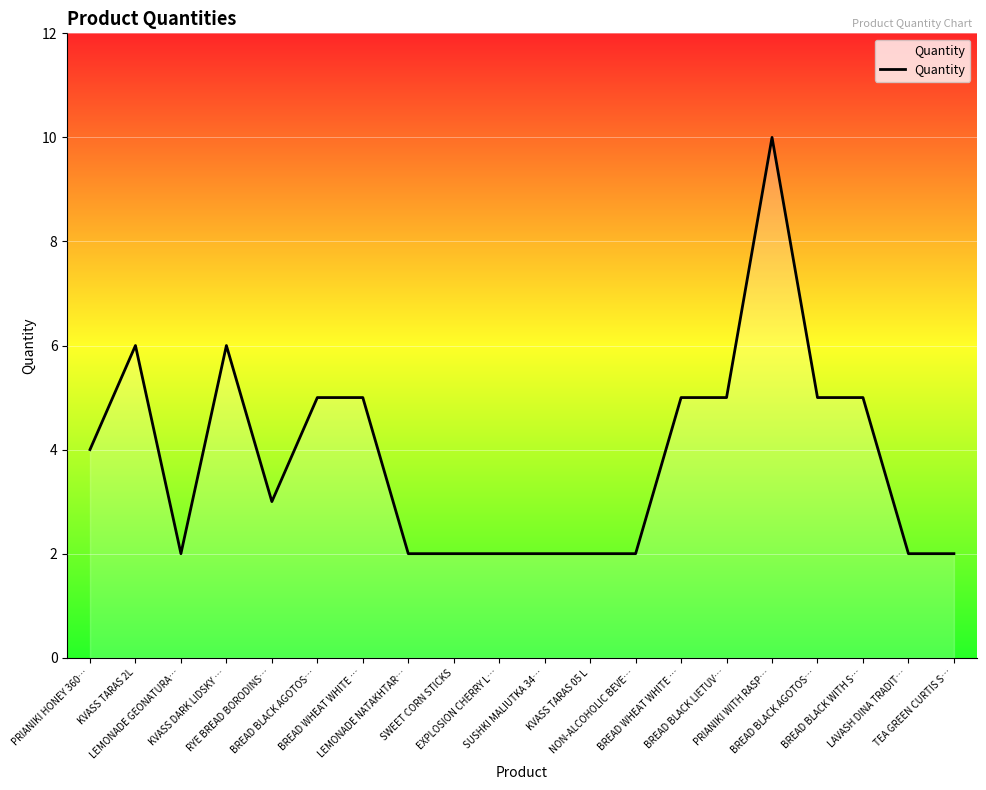

What is the difference between the second highest and second lowest values?

4